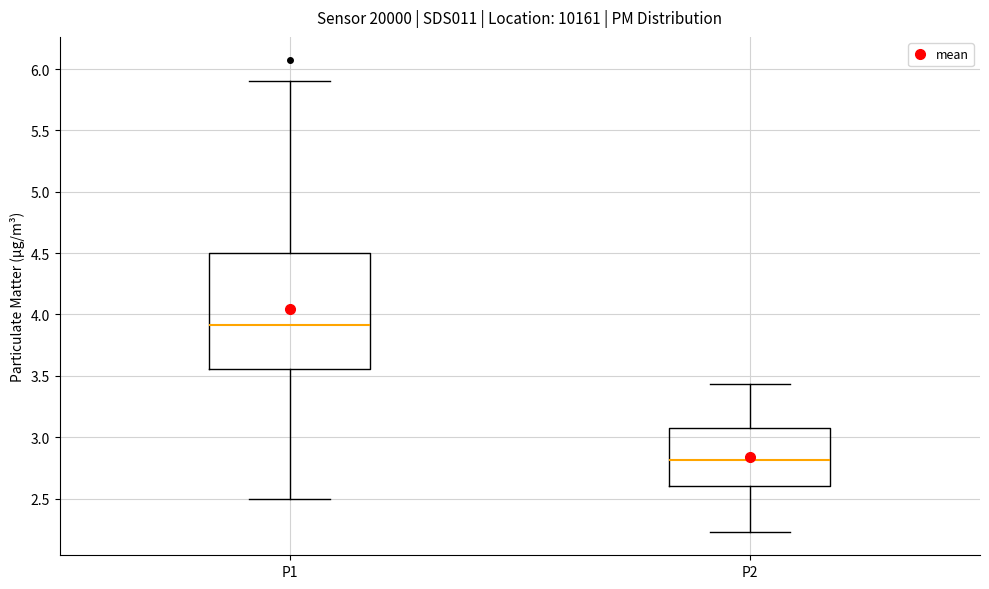

Comparing the boxes themselves (not the whiskers), which one is the tallest?

P1